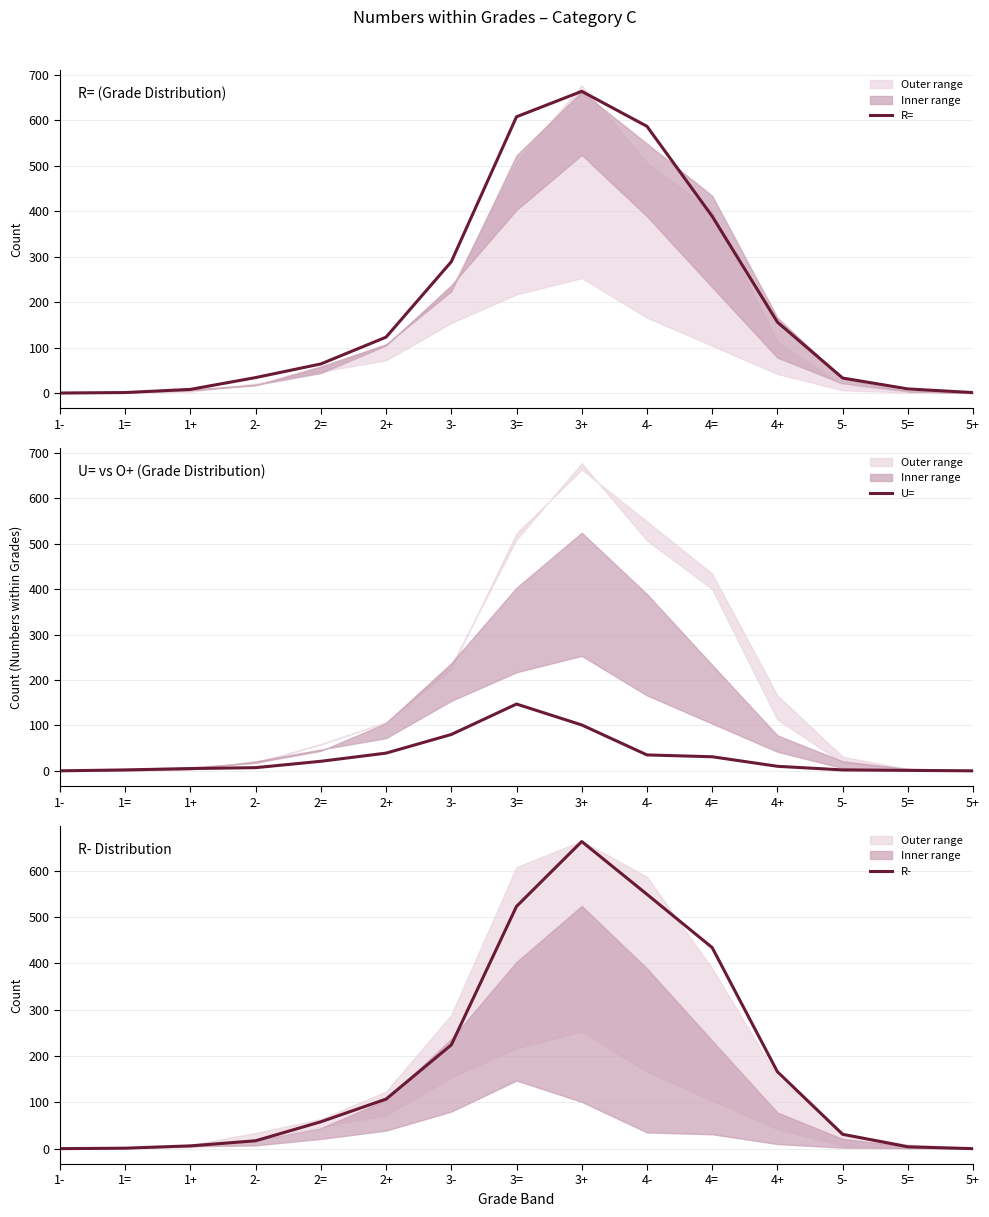

Rank the series by their maximum value, from lowest to highest.

U=, R-, R=